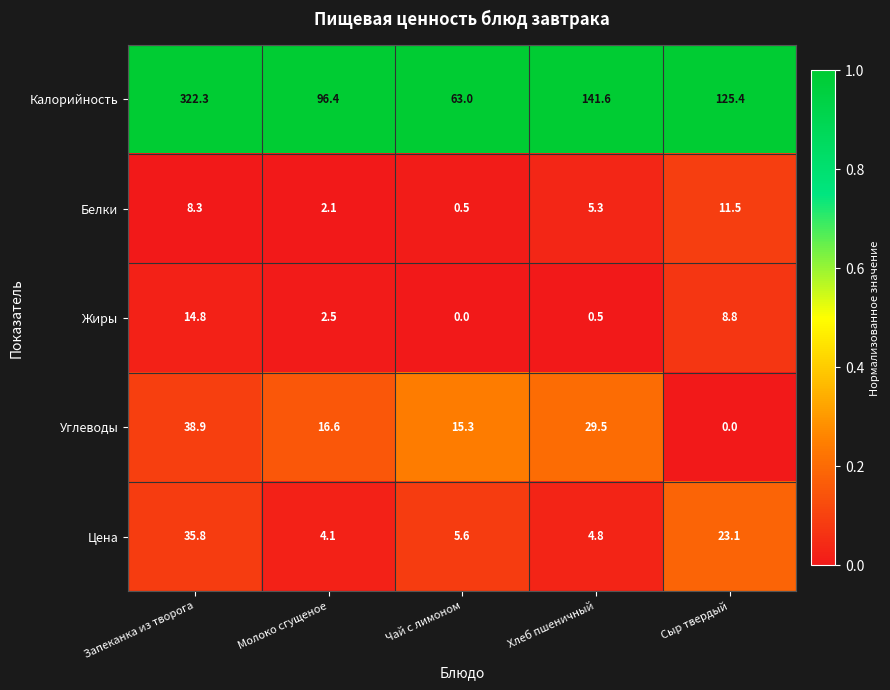

Is it true that Белки equals 2.1 at Молоко сгущеное?

True